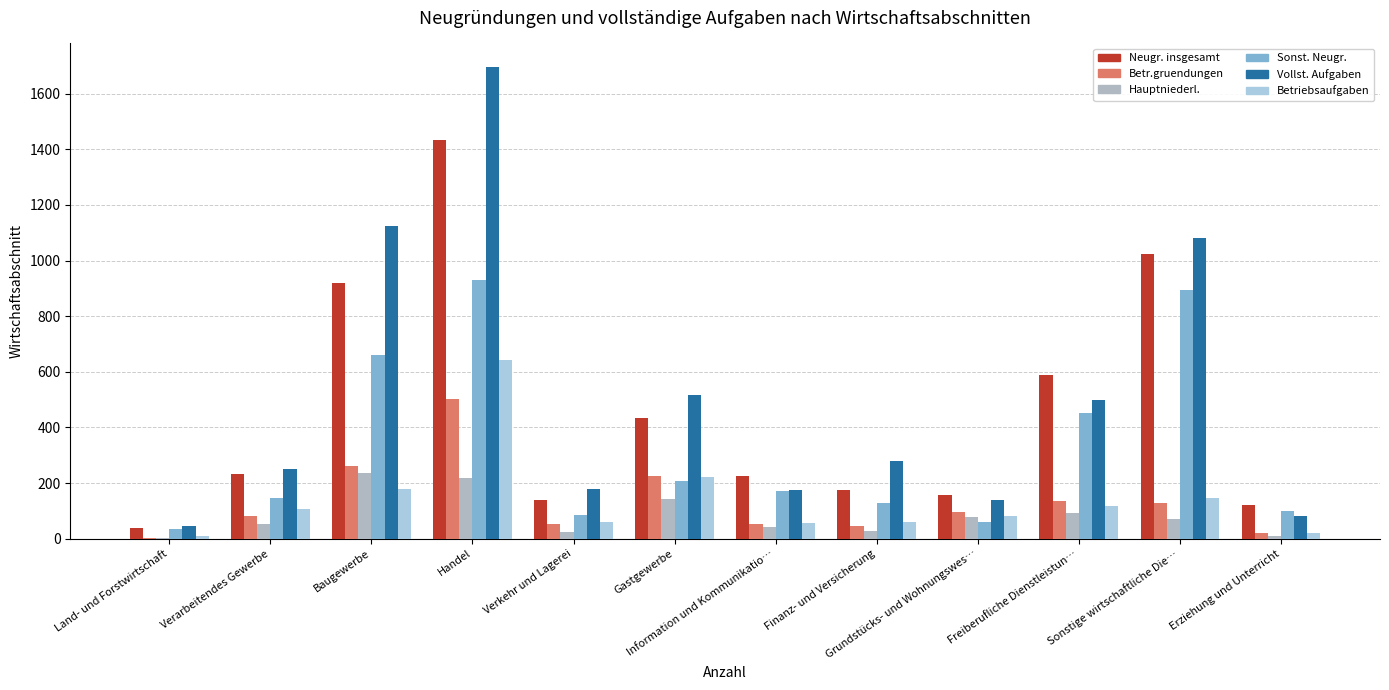

At which category does the chart reach its peak across all series?

Handel